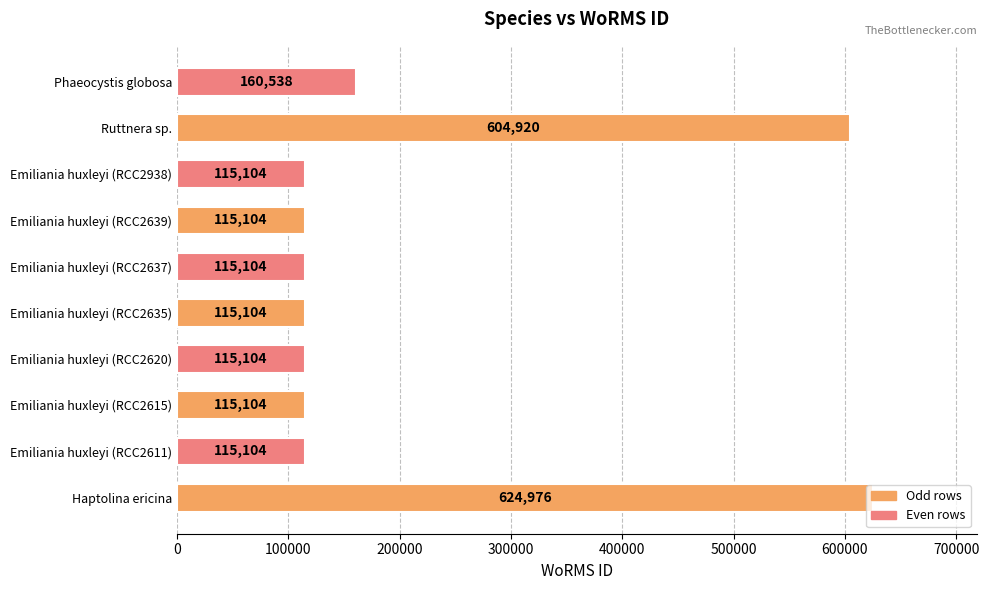

At which label is the value closest to 370040?

Phaeocystis globosa